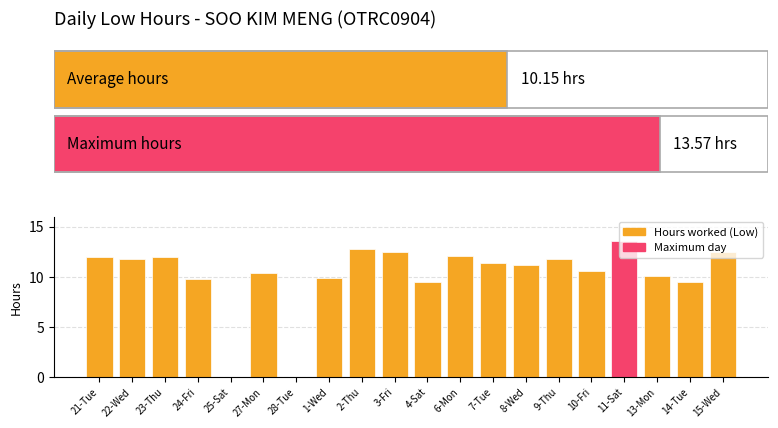

What is the change in value from 9-Thu to 11-Sat?

+1.8